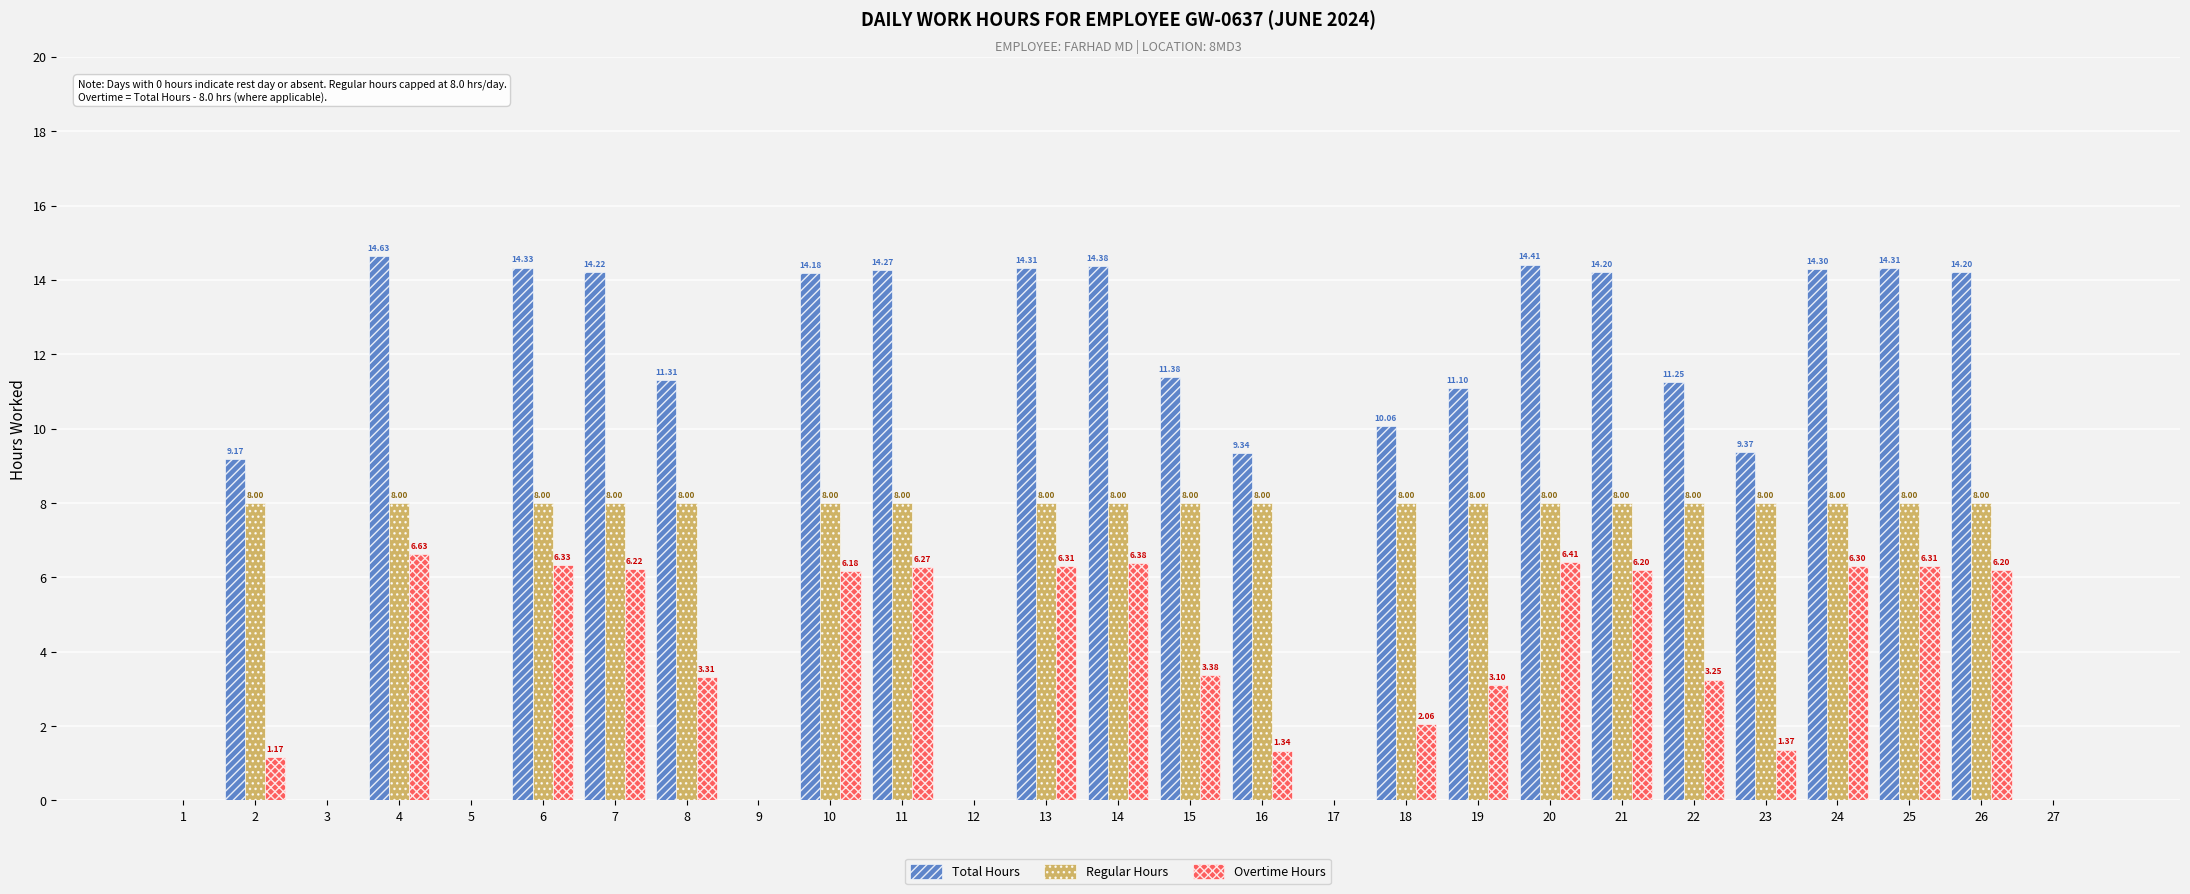

Which series has the largest total across all categories?

Total Hours